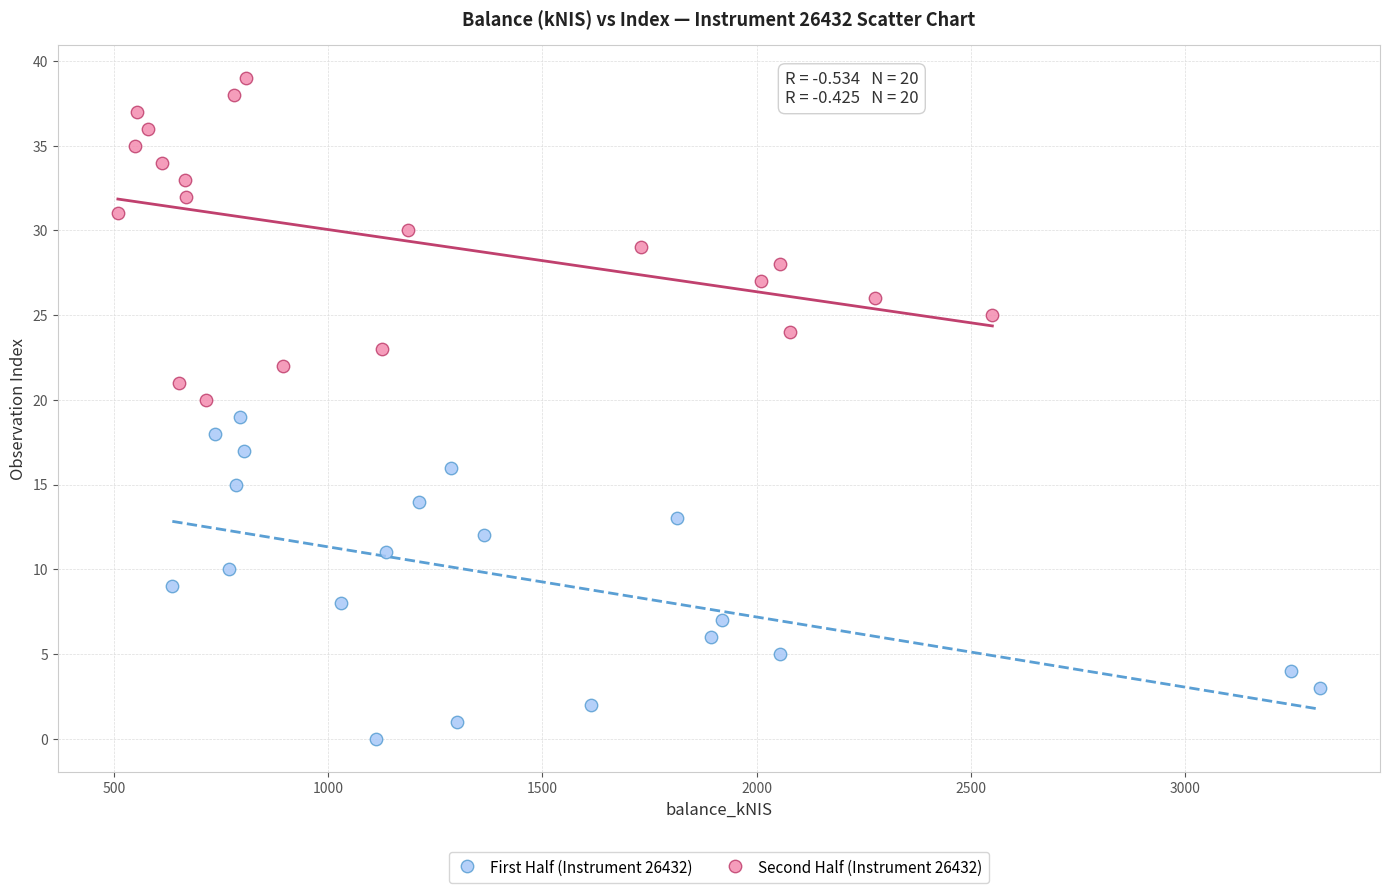

Which series reaches the minimum Y coordinate?

First Half (Instrument 26432)